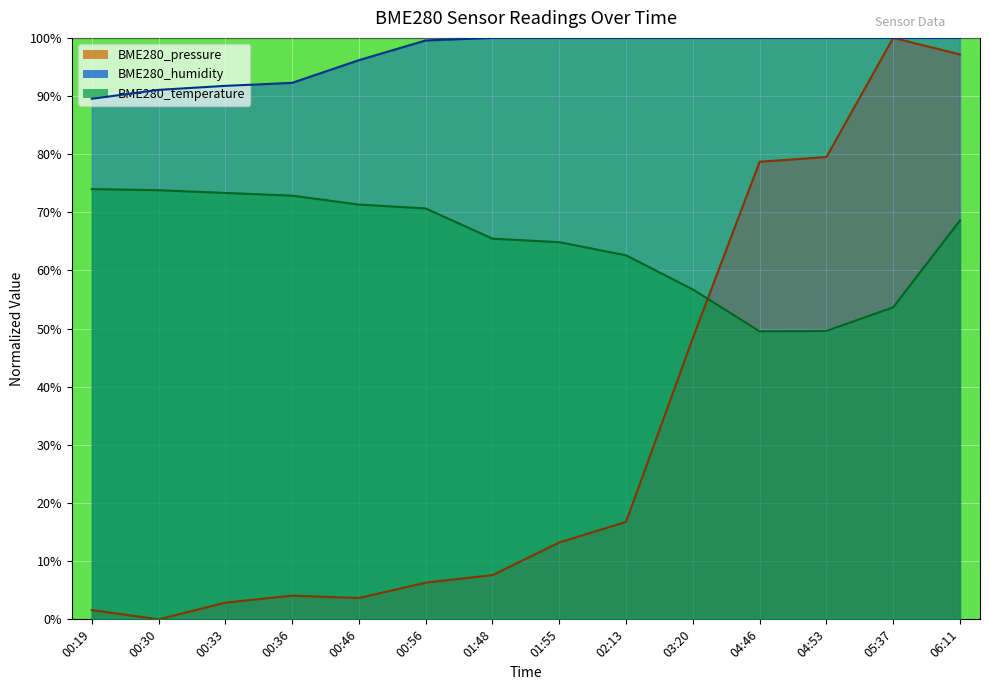

At 04:46, list the series in order from largest to smallest.

BME280_humidity, BME280_pressure, BME280_temperature